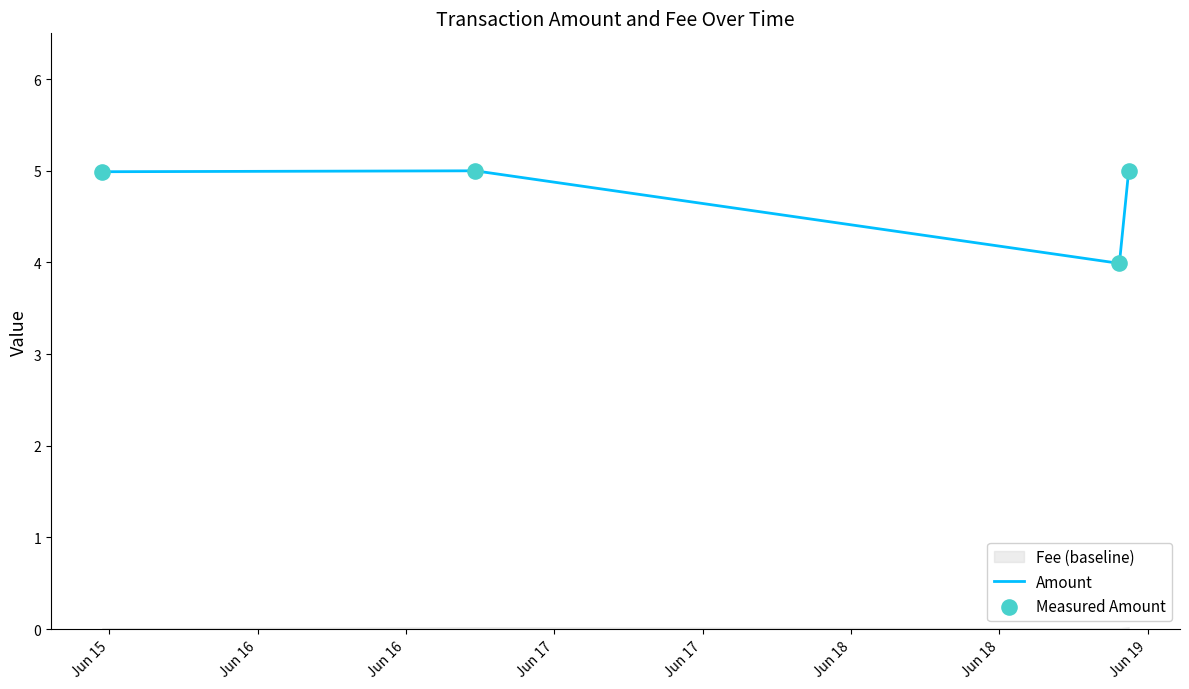

What is the highest value of the Amount series?

5.0